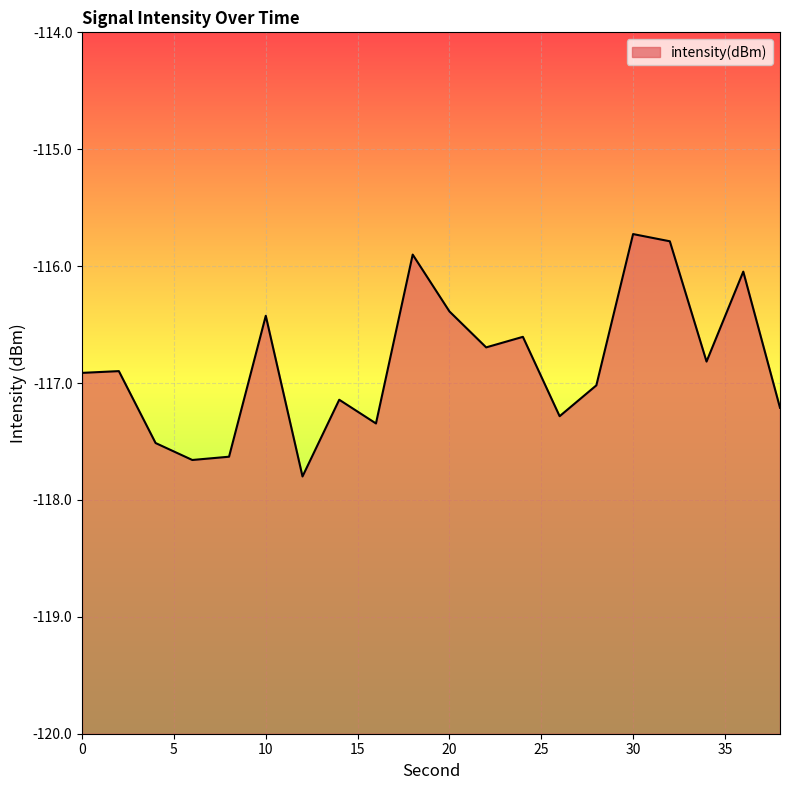

What is the difference between the values at 20 and 2?

0.5